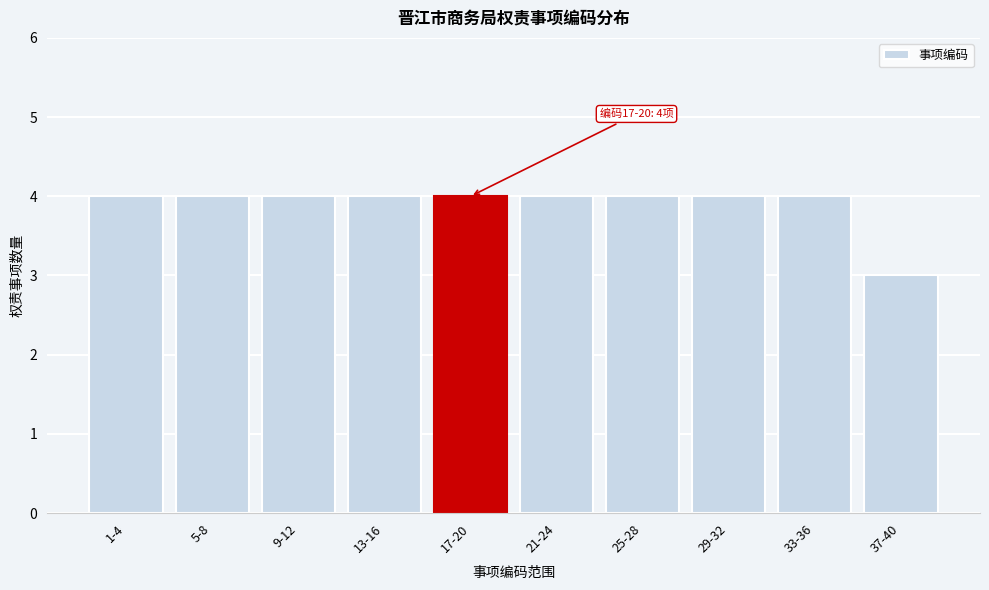

Reading left to right, transcribe all the data shown in this chart.

1-4=4	5-8=4	9-12=4	13-16=4	17-20=4	21-24=4	25-28=4	29-32=4	33-36=4	37-40=3